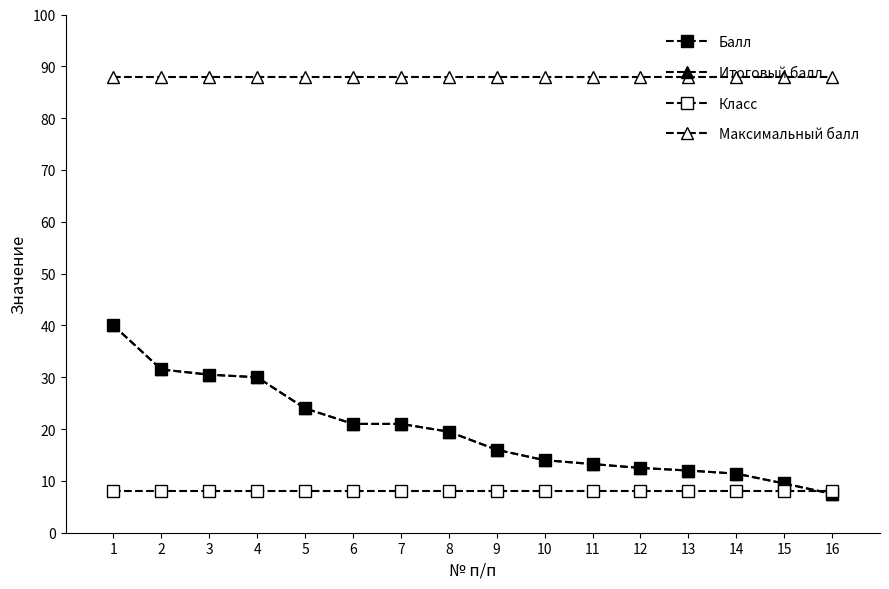

How many lines are shown in the chart?

4